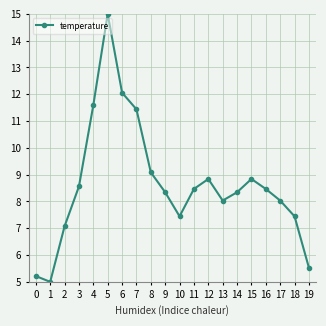

What is the value of the 3rd point from the left?

7.1